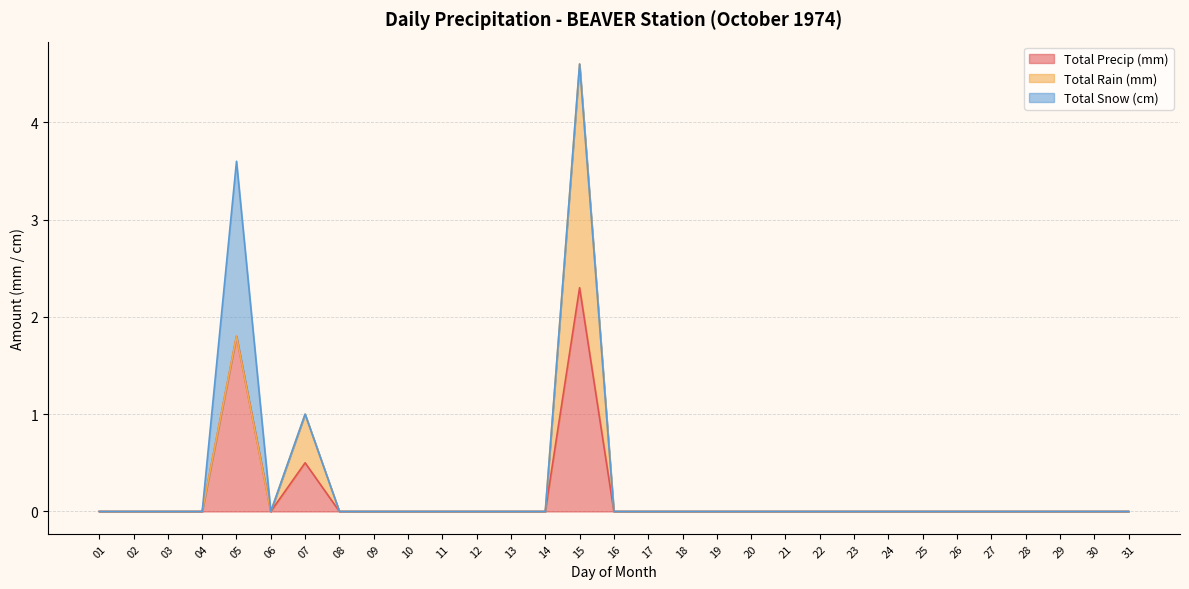

Count the Total Rain (mm) values in the range 0 to 1.

30